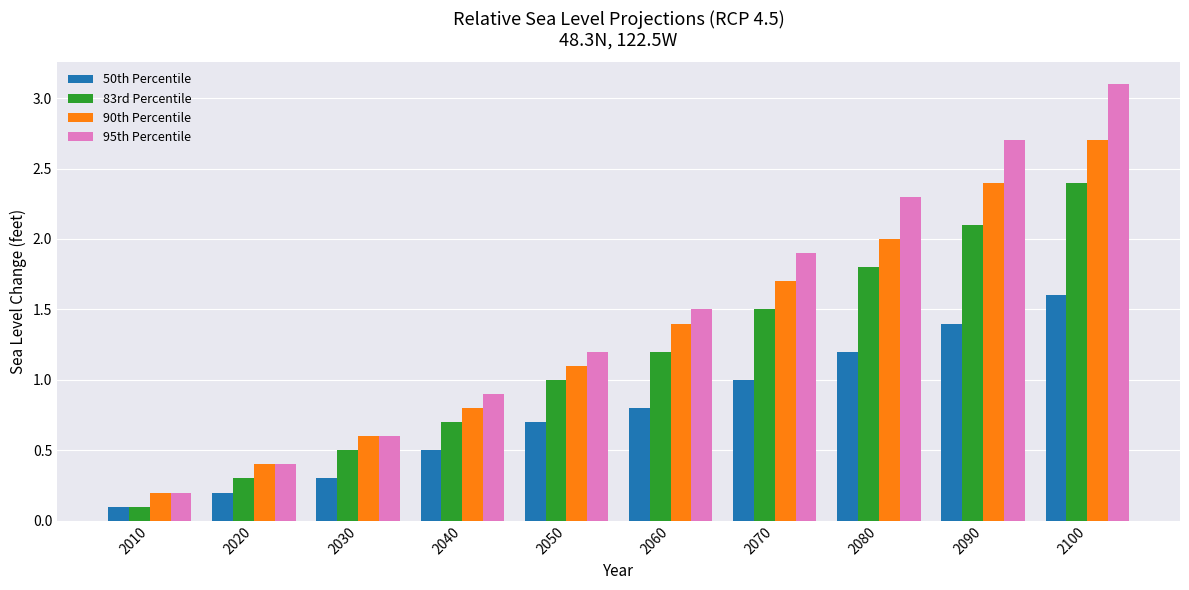

How many distinct data groups are displayed?

4